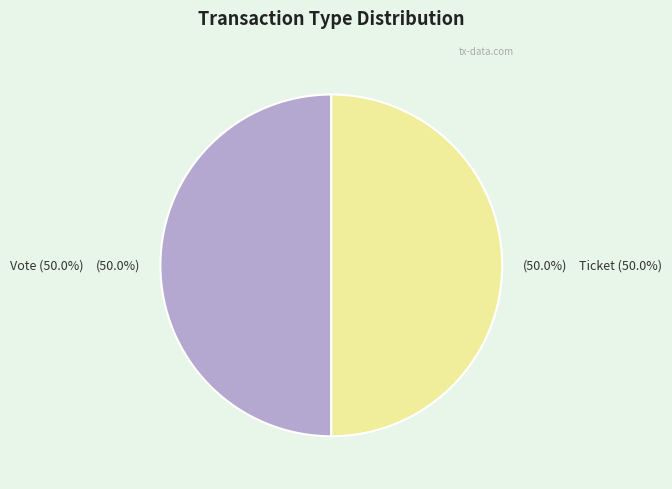

Count the number of slices in the pie.

2